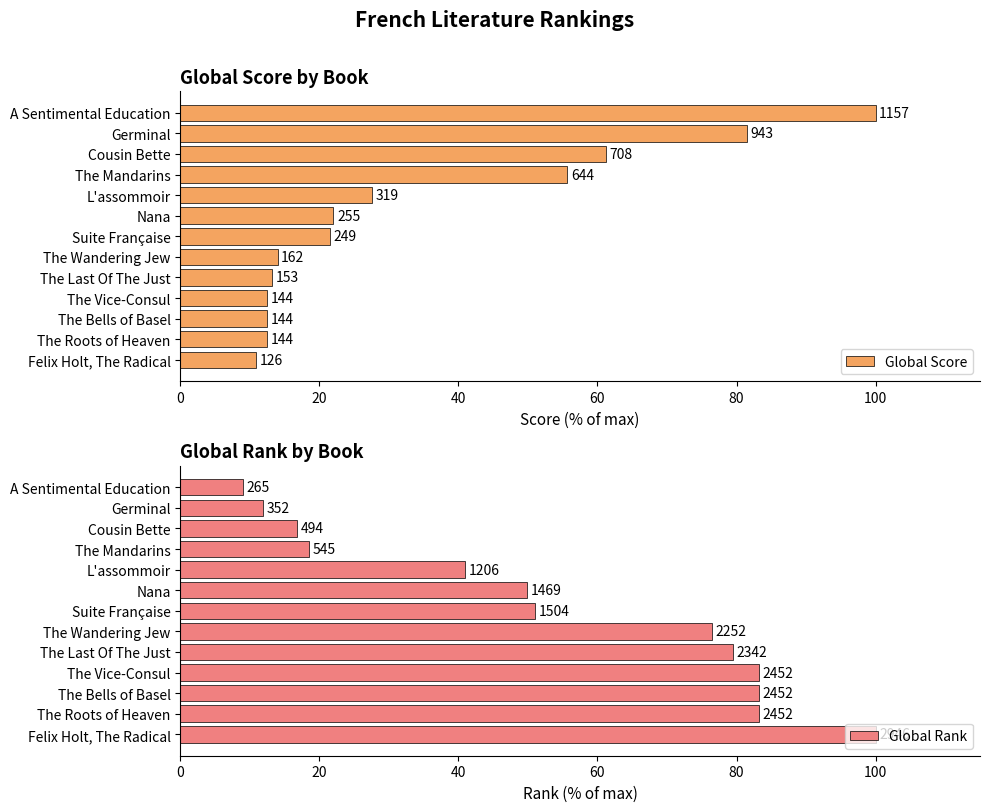

What position from the right is The Last Of The Just?

5